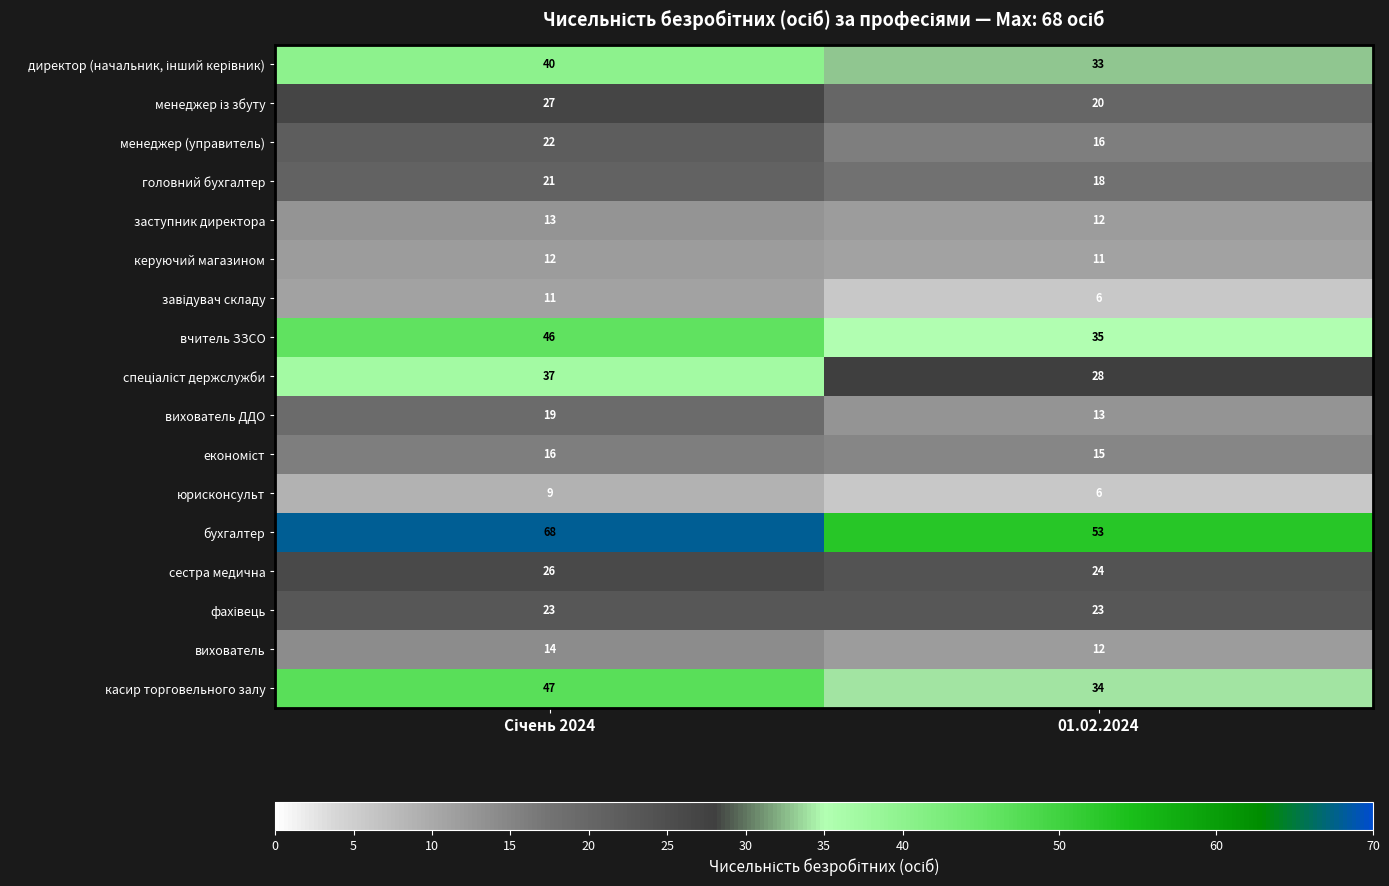

What is the sum of all головний бухгалтер values?

39